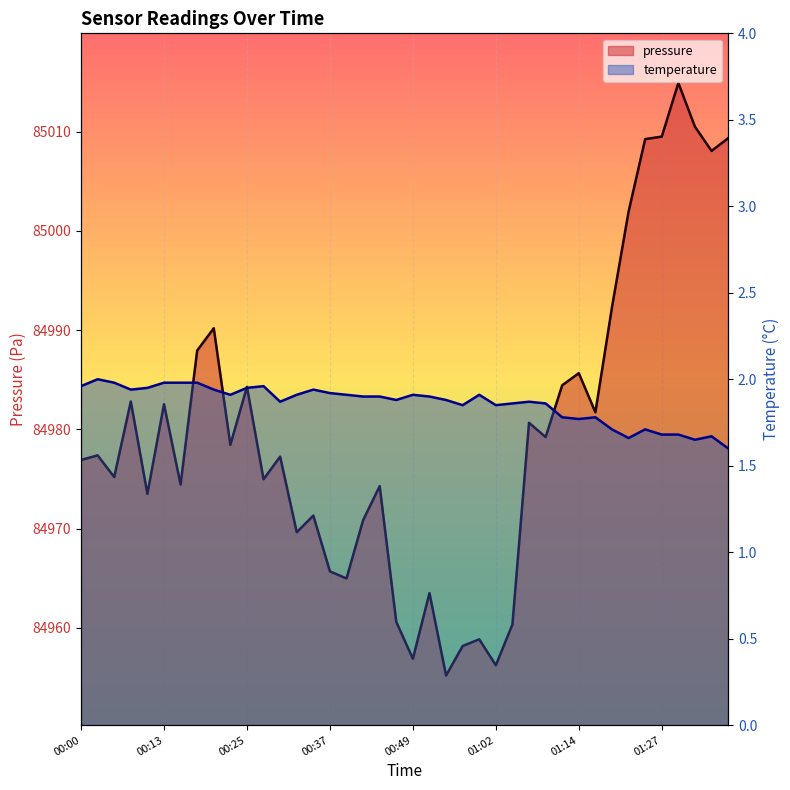

Rank the series by their maximum value, from lowest to highest.

temperature, pressure